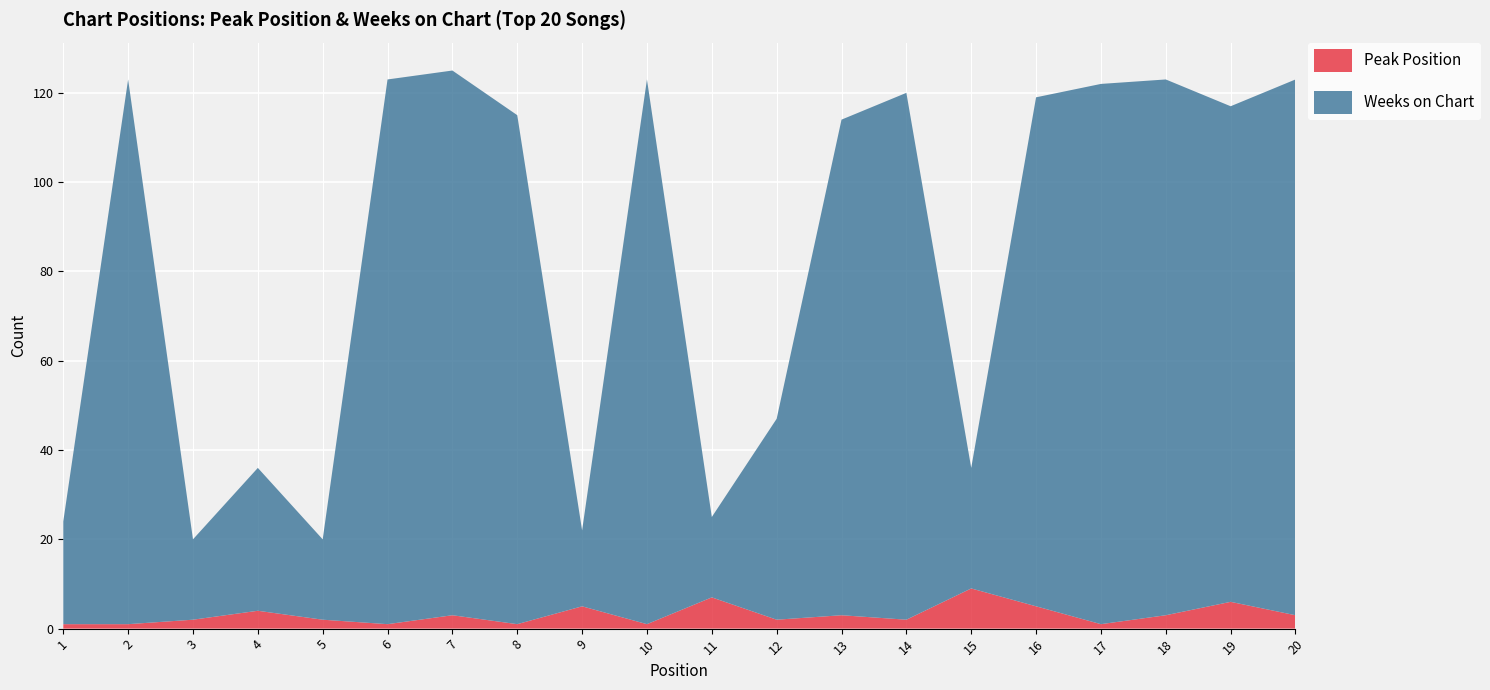

Reading left to right, list all the values displayed in this chart.

Peak Position: 1=1	2=1	3=2	4=4	5=2	6=1	7=3	8=1	9=5	10=1	11=7	12=2	13=3	14=2	15=9	16=5	17=1	18=3	19=6	20=3
Weeks on Chart: 1=23	2=122	3=18	4=32	5=18	6=122	7=122	8=114	9=17	10=122	11=18	12=45	13=111	14=118	15=27	16=114	17=121	18=120	19=111	20=120